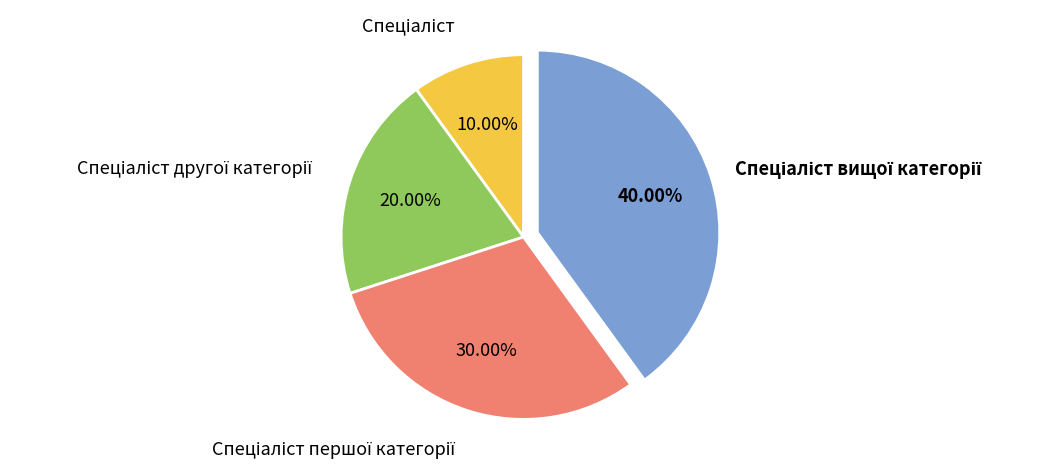

Does any single category account for the majority?

No